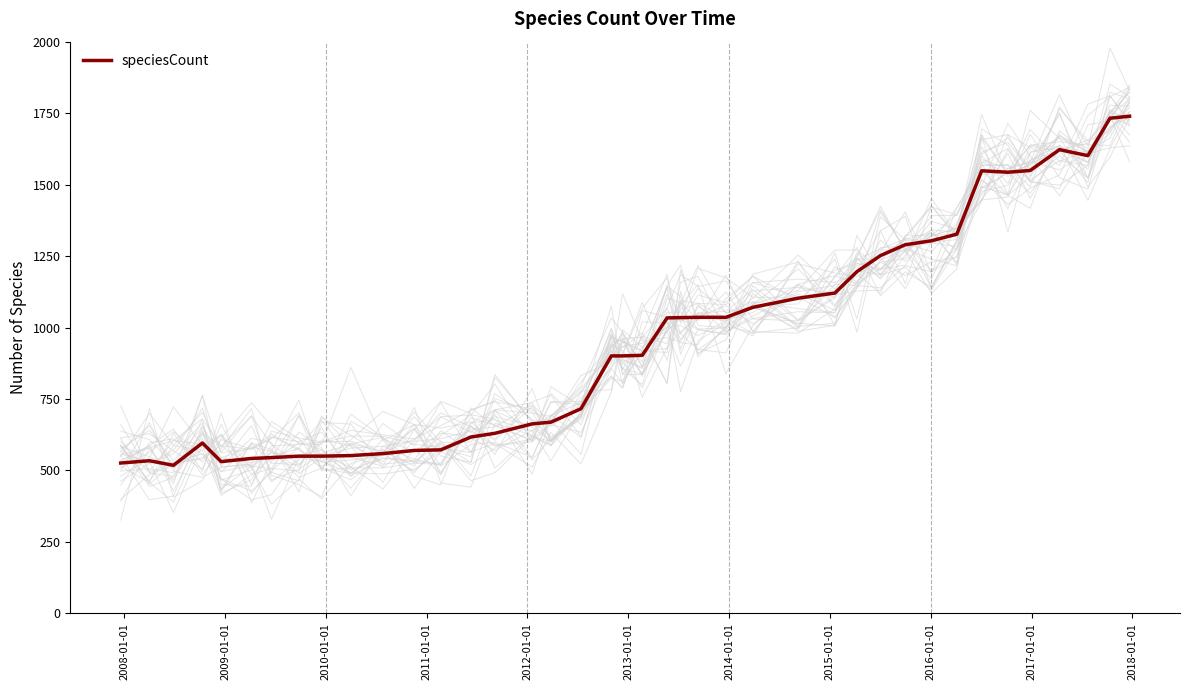

What is the average value?

957